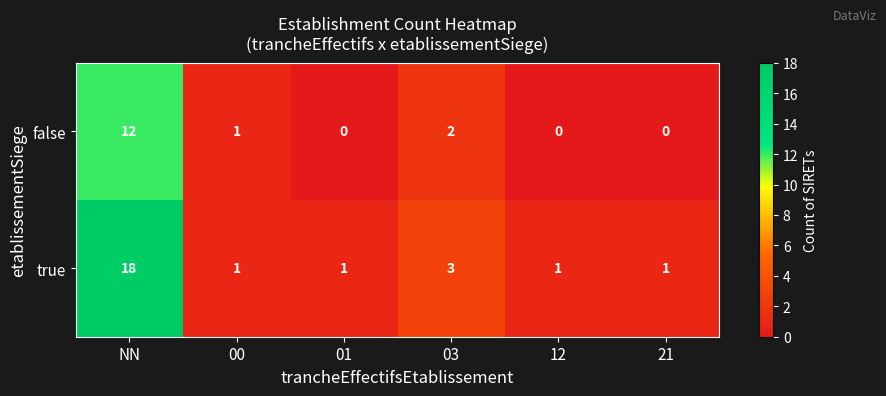

Which category has the highest value across all series?

NN